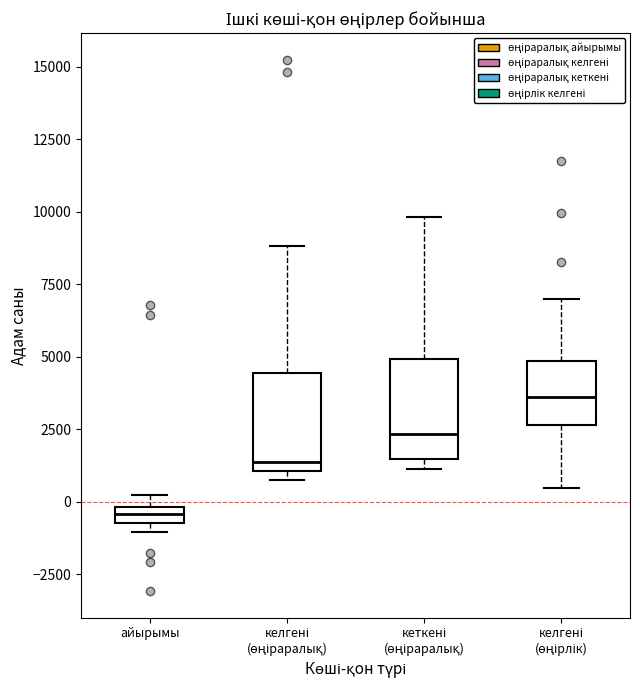

Where does the upper whisker of the box for келгені (өңірлік) end on the y-axis? The values are not printed on the chart, so give them approximately, as read against the axis.

7000